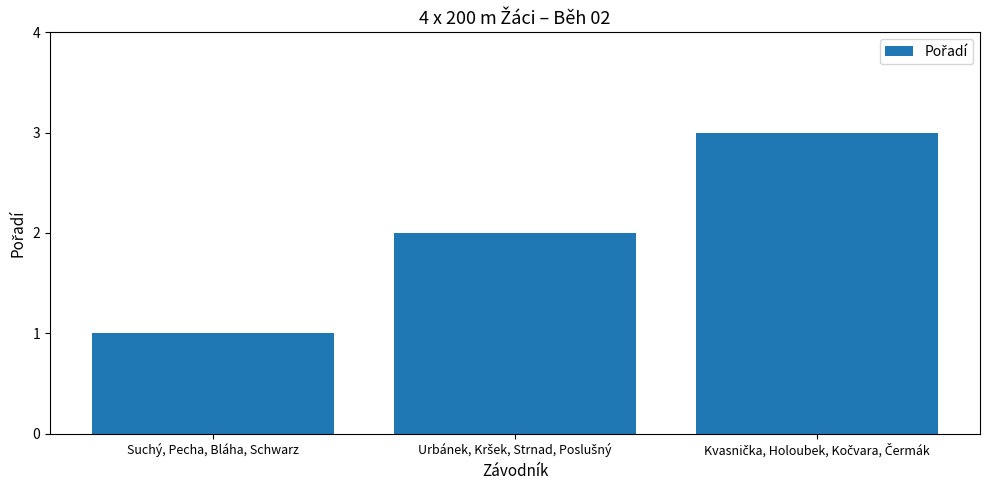

The chart shows a value of 0 at Suchý, Pecha, Bláha, Schwarz. True or false?

False